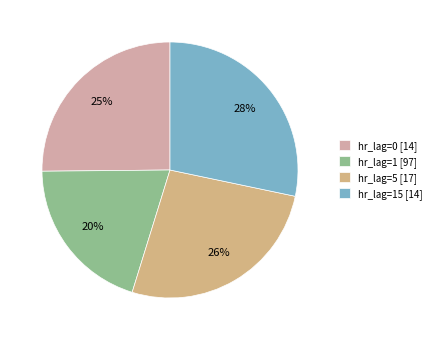

Count the number of slices in the pie.

4